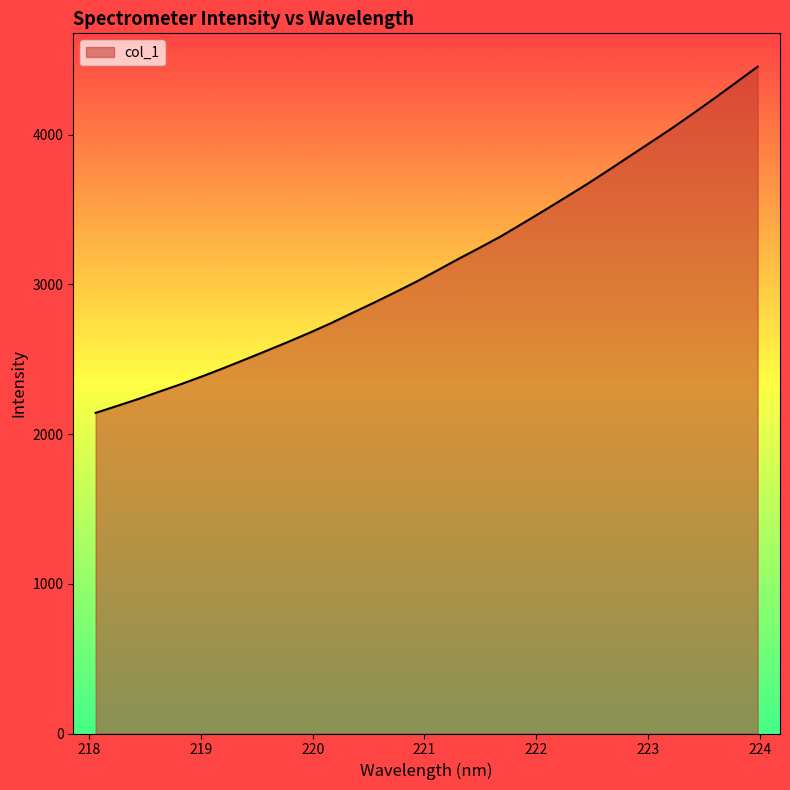

How many lines are shown in the chart?

1